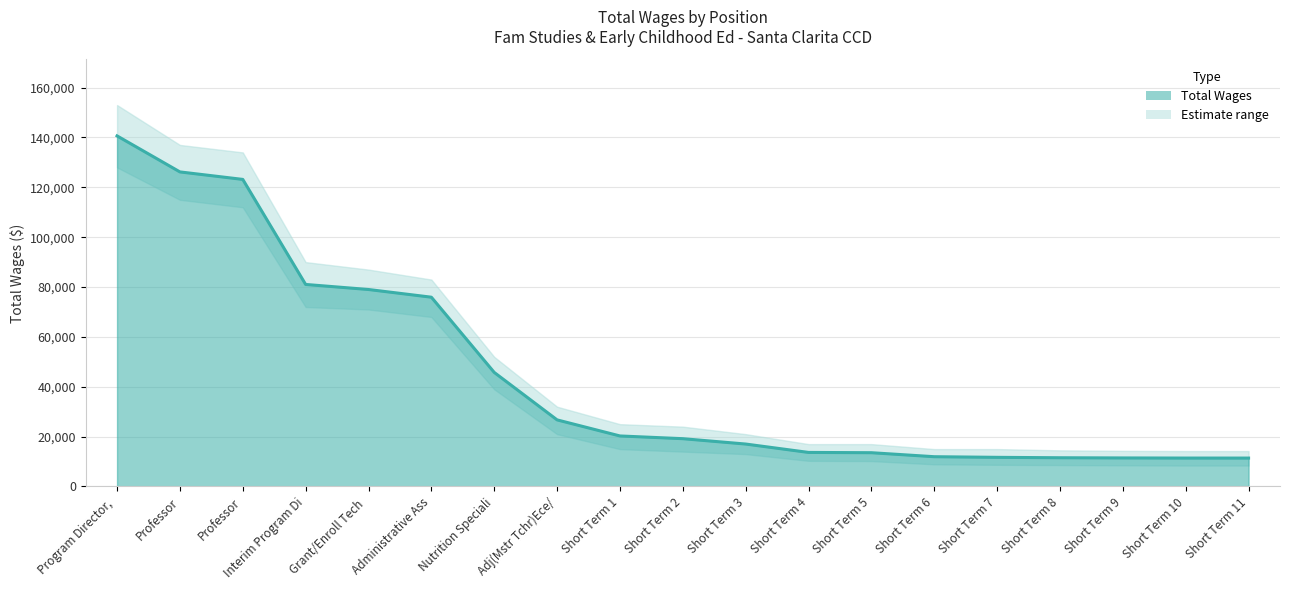

What is the difference between the maximum and minimum values?

129230